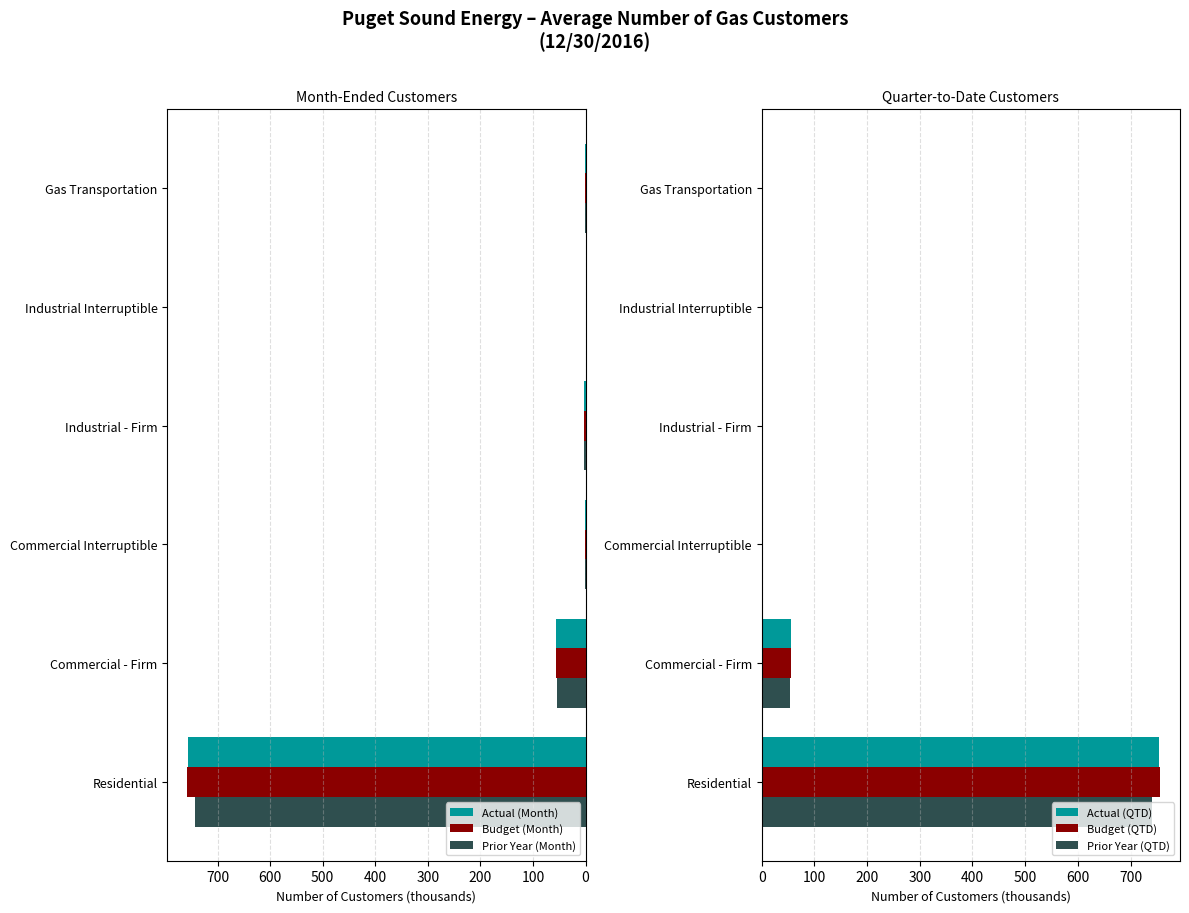

Is the value of Actual (Month) at Residential greater than the value of Prior Year (Month) at Commercial - Firm?

Yes